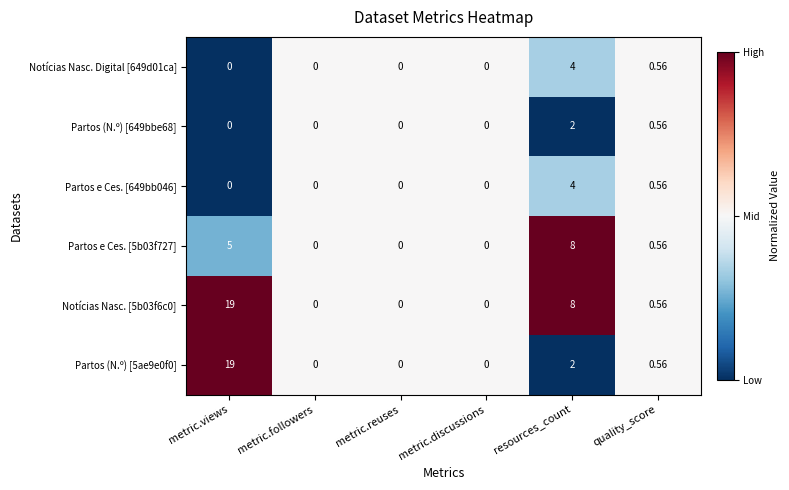

What is the spread (max minus min) of values at resources_count?

6.0